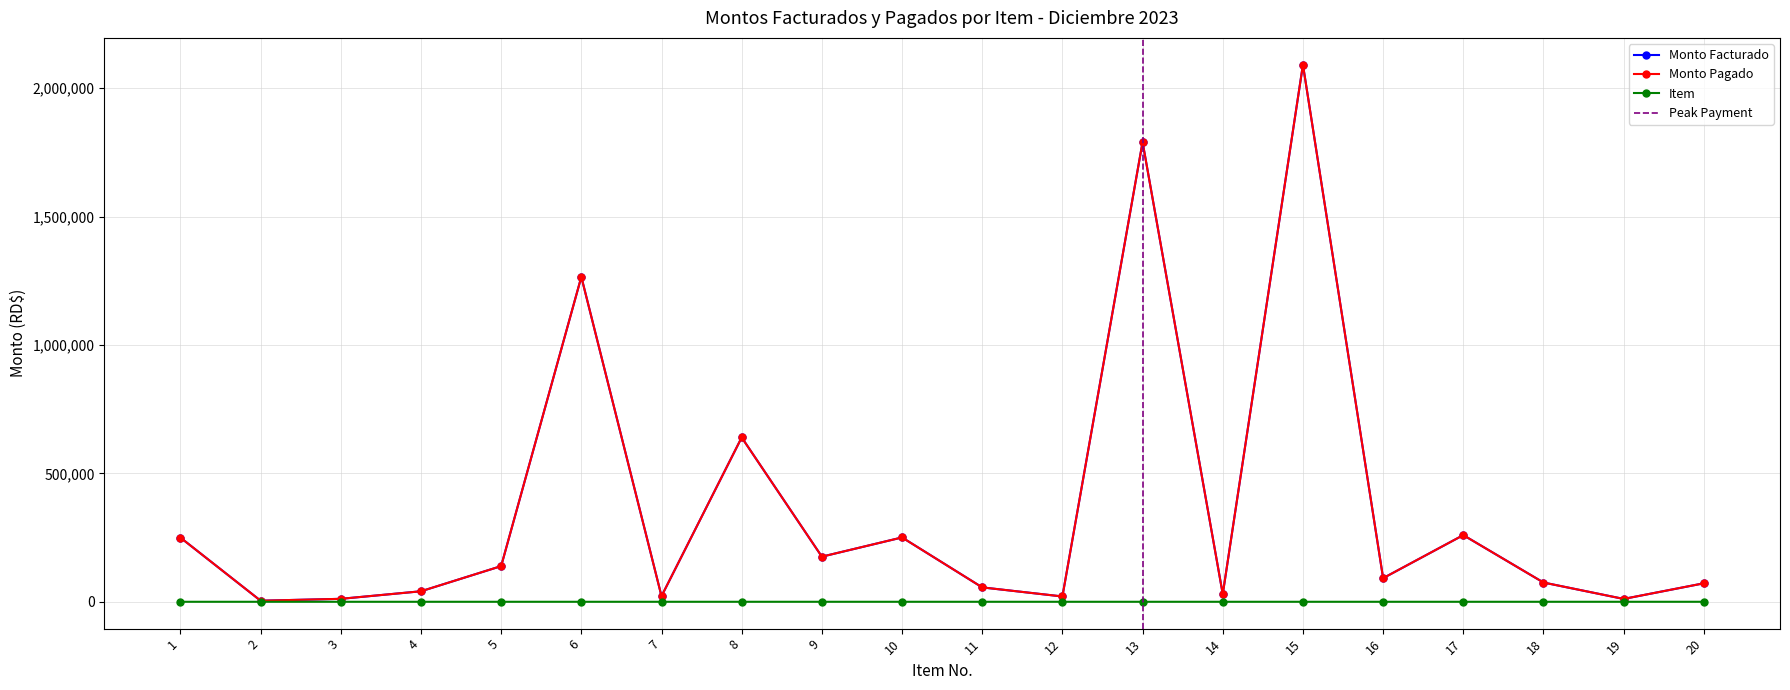

Which series has the widest spread of values?

Monto Facturado